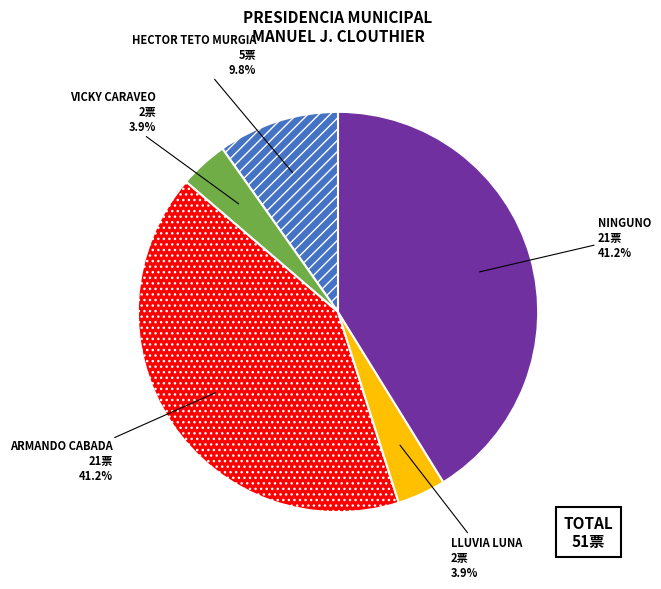

To the nearest percent, what is the average slice percentage?

20%